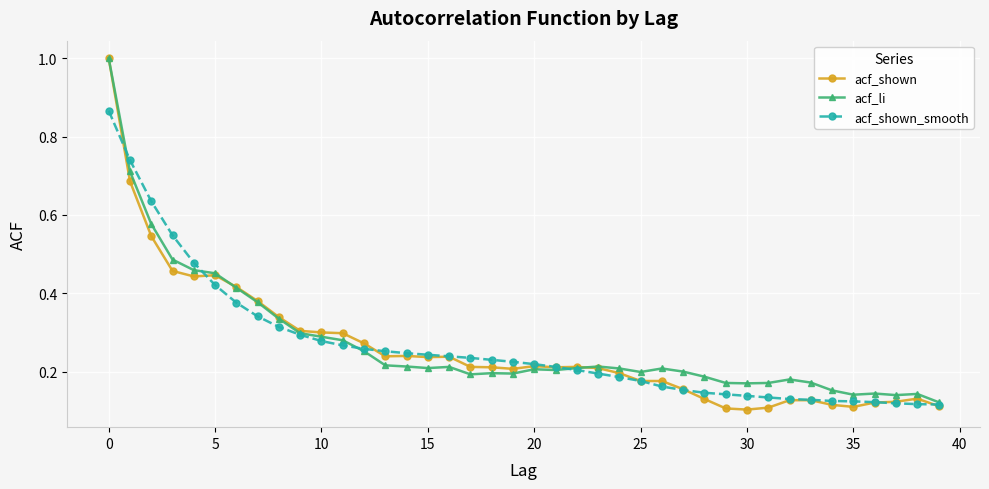

At how many categories does at least one series exceed 0?

40